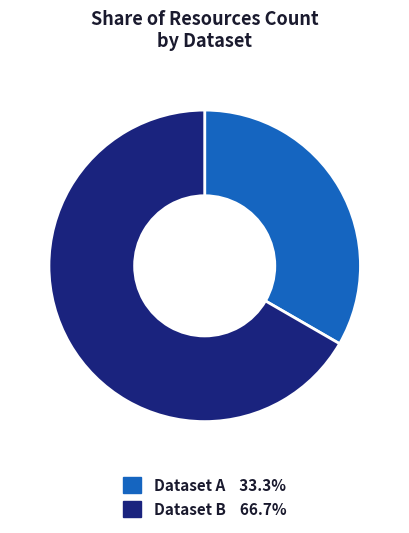

Does any single category account for the majority?

Yes